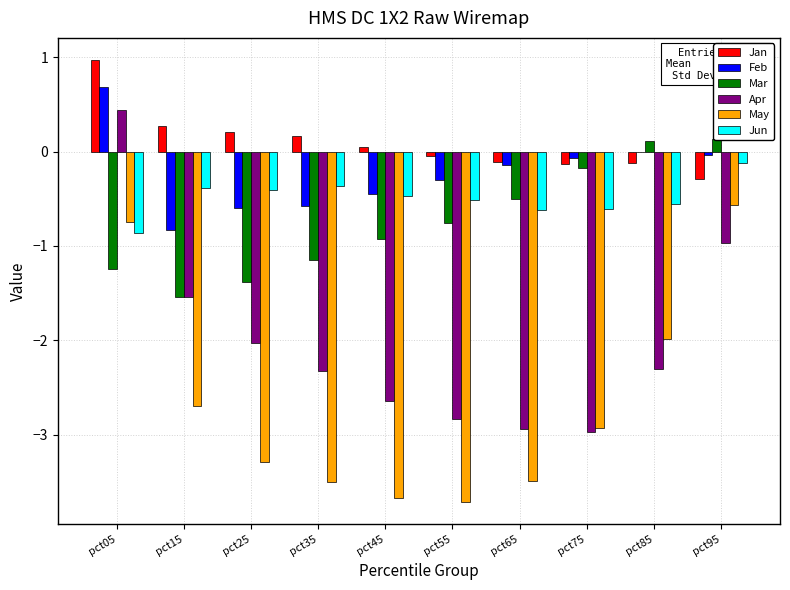

Is the value of Mar at pct45 greater than the value of Apr at pct15?

Yes